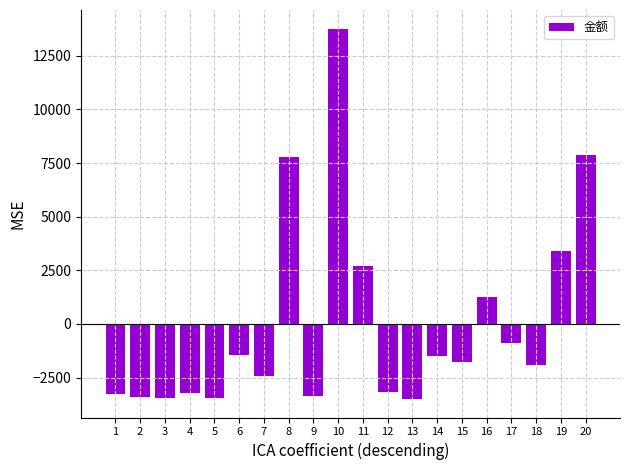

The value at 3 is -3466.9. True or false?

True